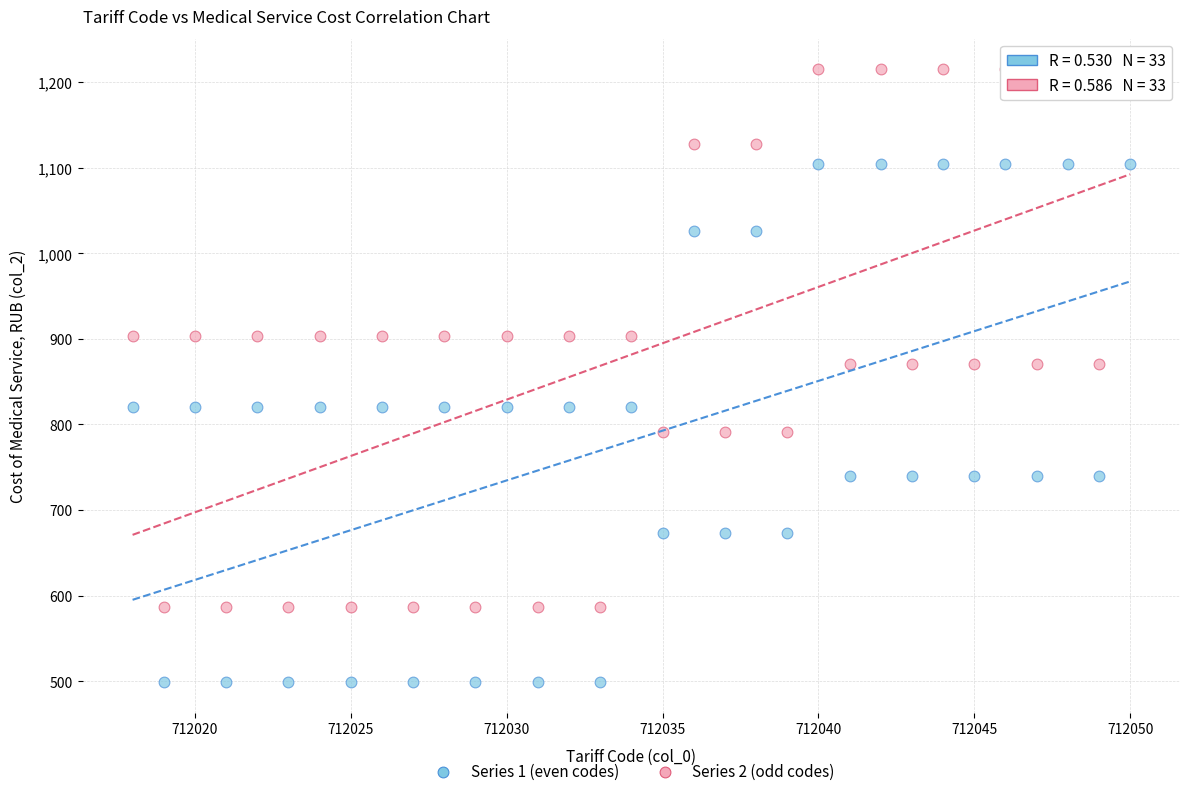

What are all the series names shown in the legend?

Series 1 (even codes), Series 2 (odd codes)